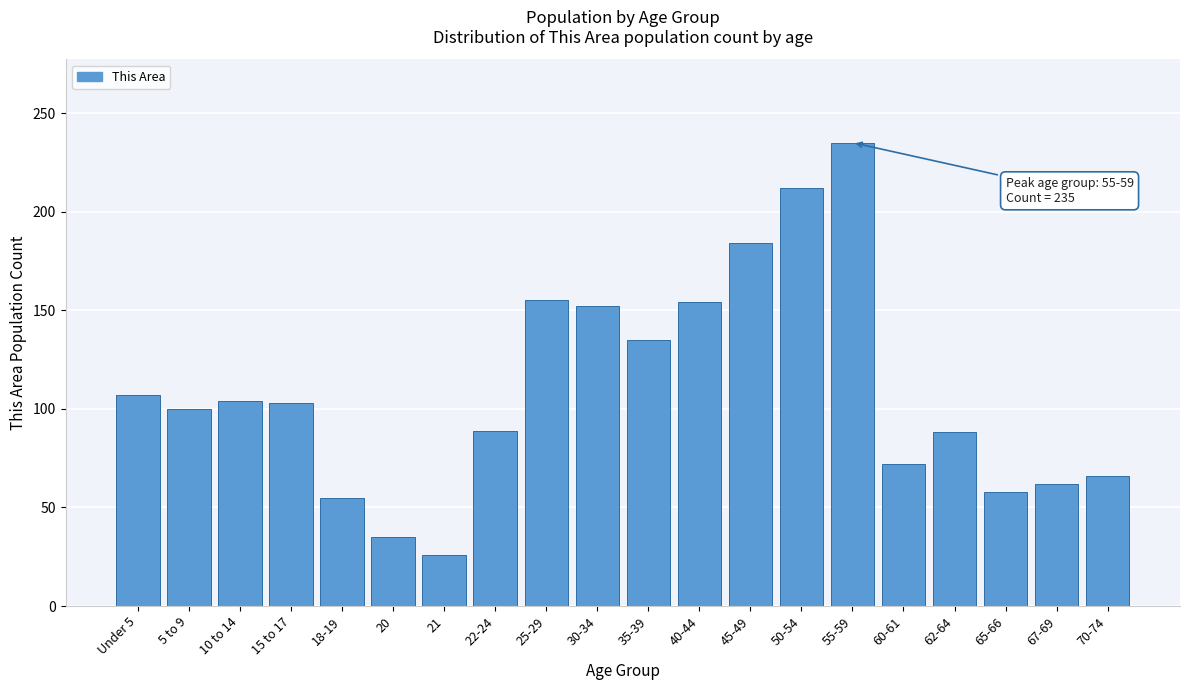

At which label is the value closest to 130?

35-39